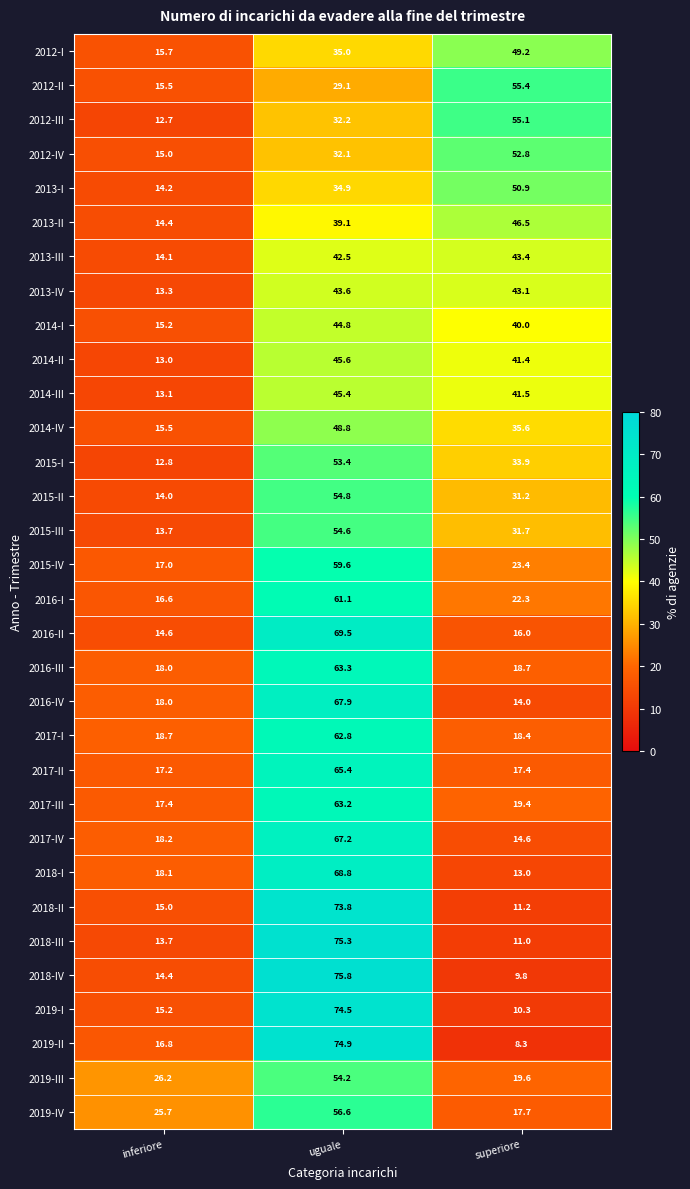

What is the maximum value shown in the chart?

75.8